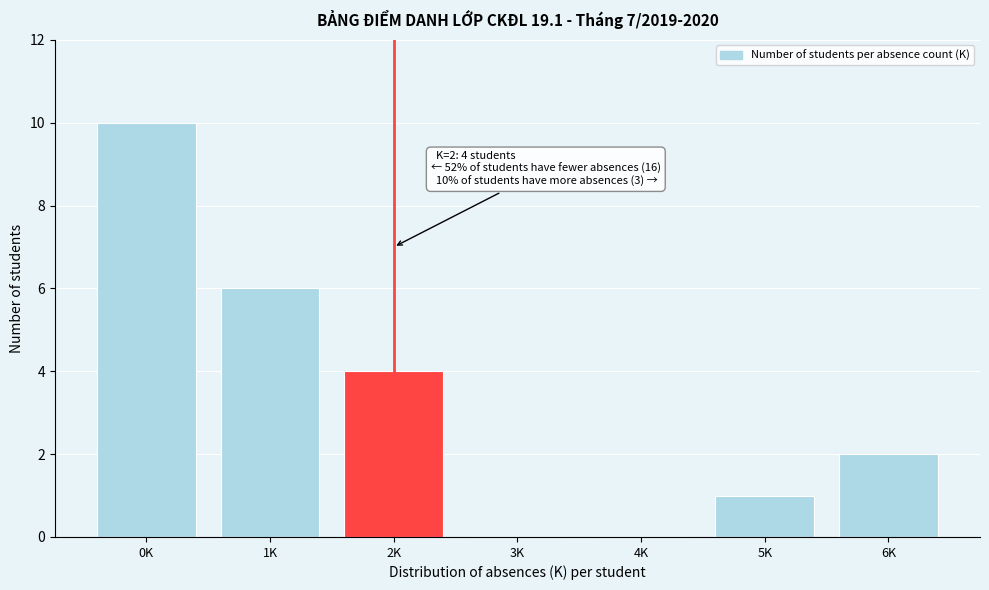

Reading left to right, what are all the values shown in this chart?

0K=10	1K=6	2K=4	3K=0	4K=0	5K=1	6K=2